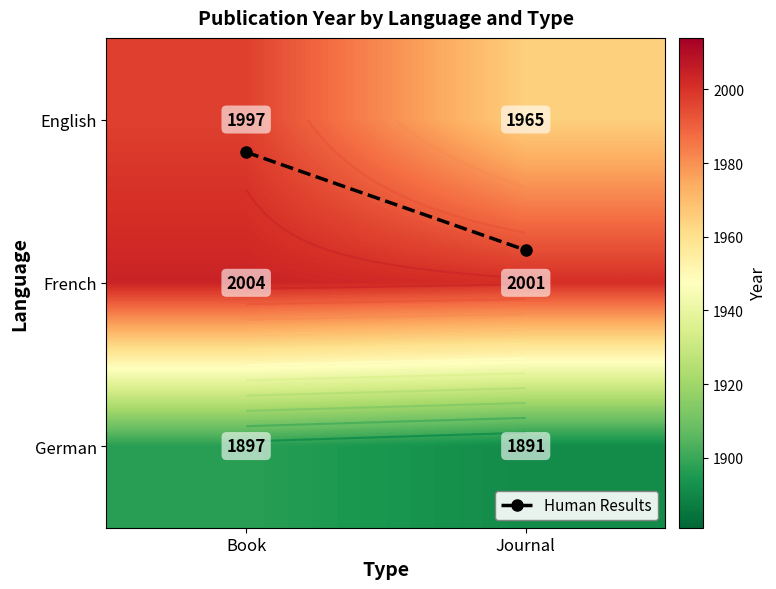

Is the value of German at Journal greater than the value of English at Journal?

No